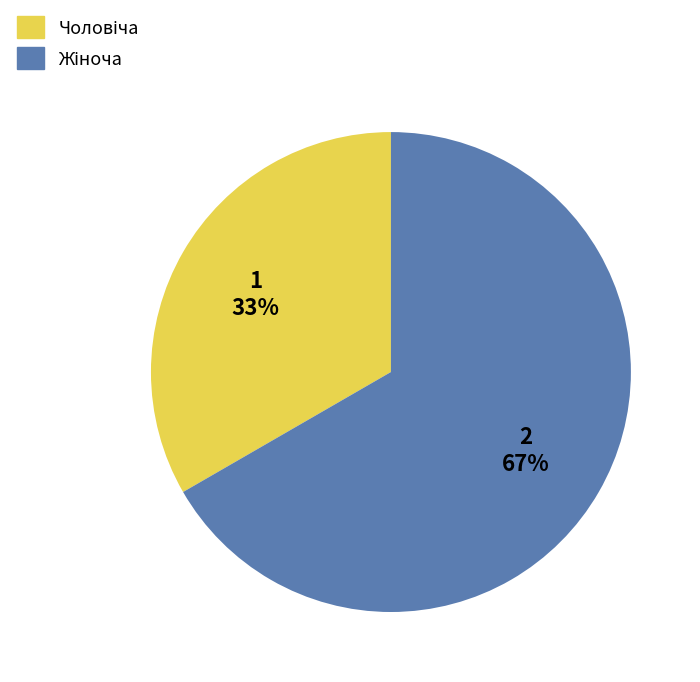

To the nearest percent, what is the average slice percentage?

50%